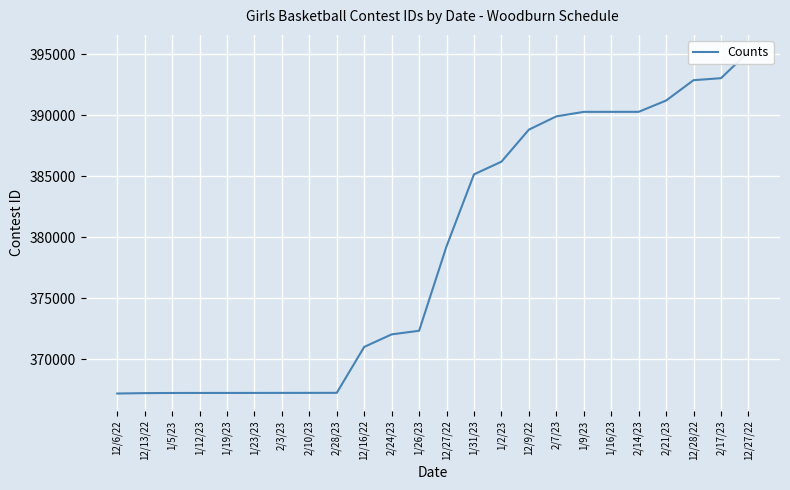

What is the label of the 4th point from the right?

2/21/23